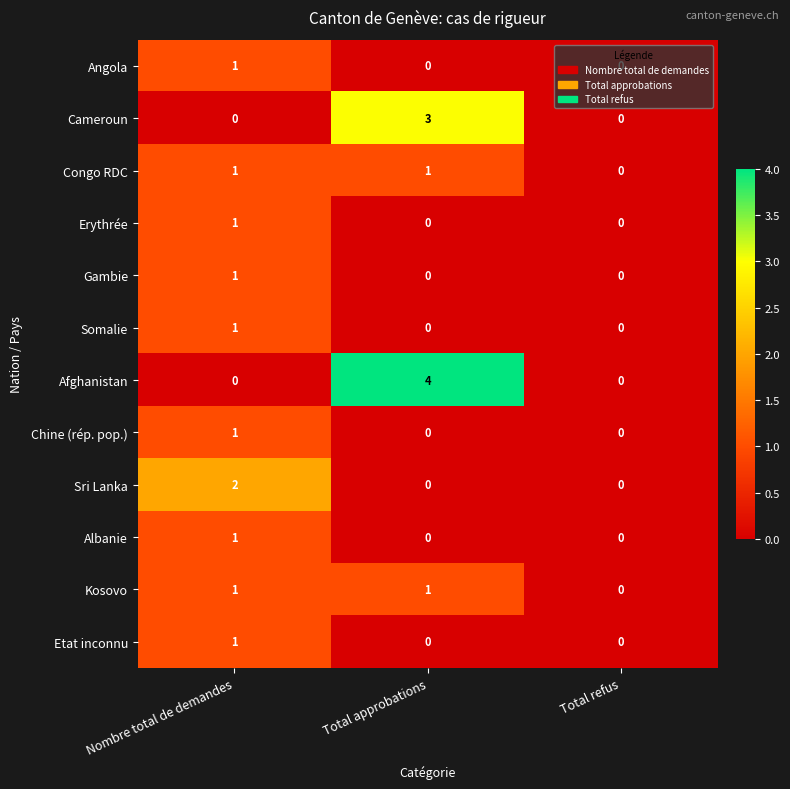

Which series has the largest total across all categories?

Afghanistan